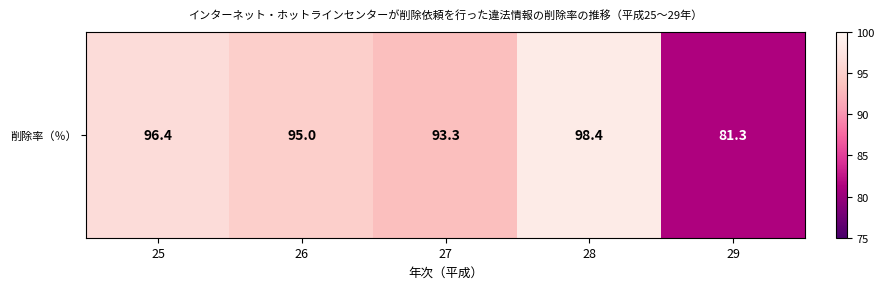

Reading left to right, list all the values displayed in this chart.

25=96.4	26=95.0	27=93.3	28=98.4	29=81.3